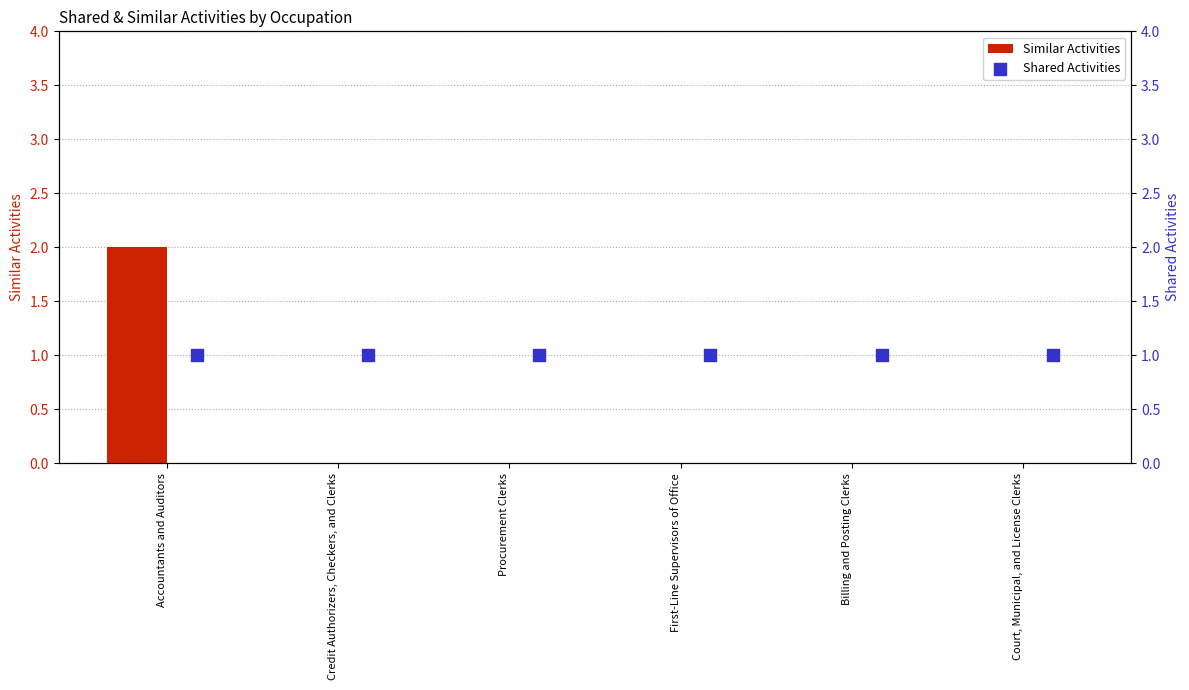

What are all the series names shown in the legend?

Similar Activities, Shared Activities